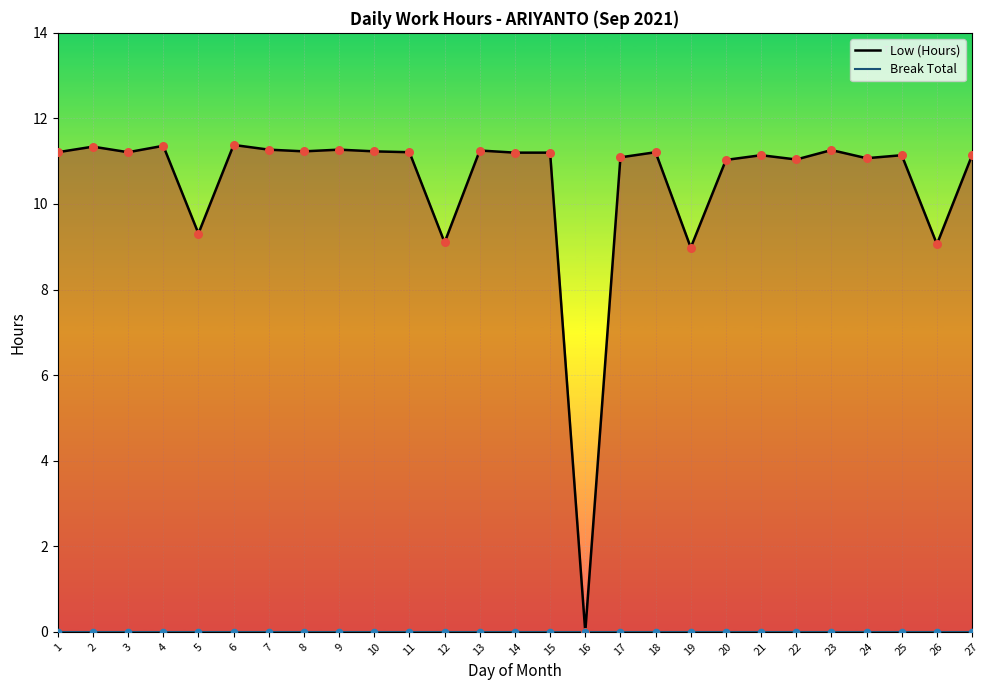

What is the total value across all series at 13?

11.2